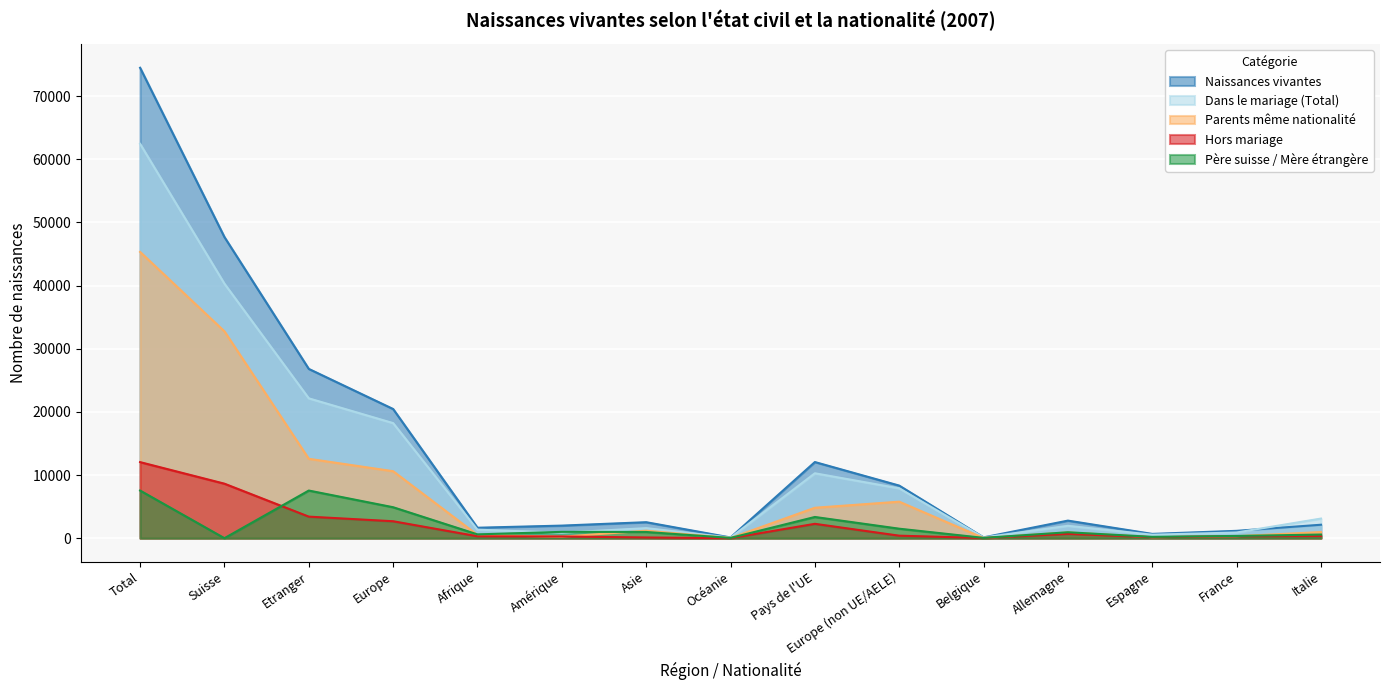

Where does the Naissances vivantes series first go above 2534?

Total